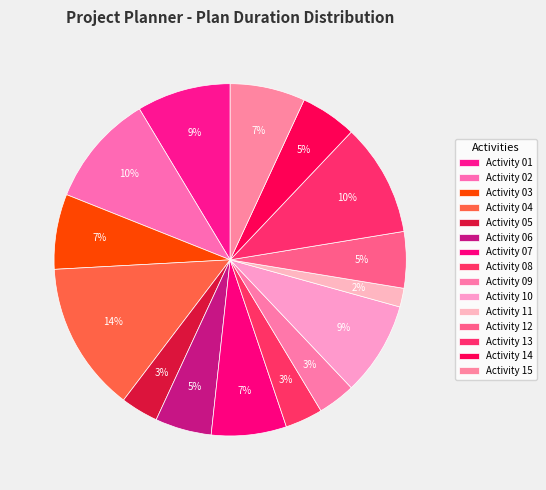

How many segments does this pie chart have?

15